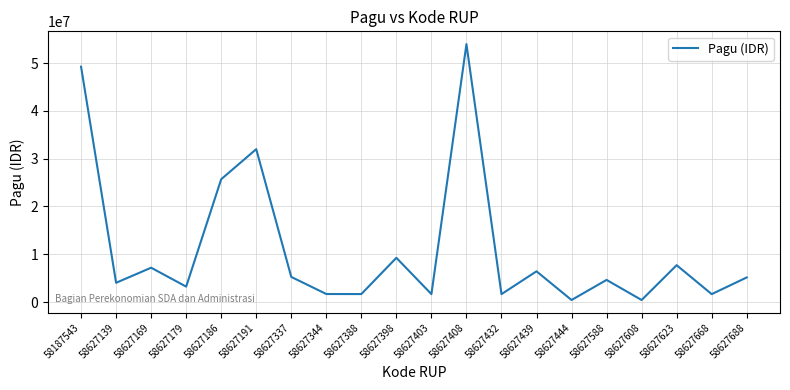

What is the difference between the values at 58627191 and 58627432?

30339000